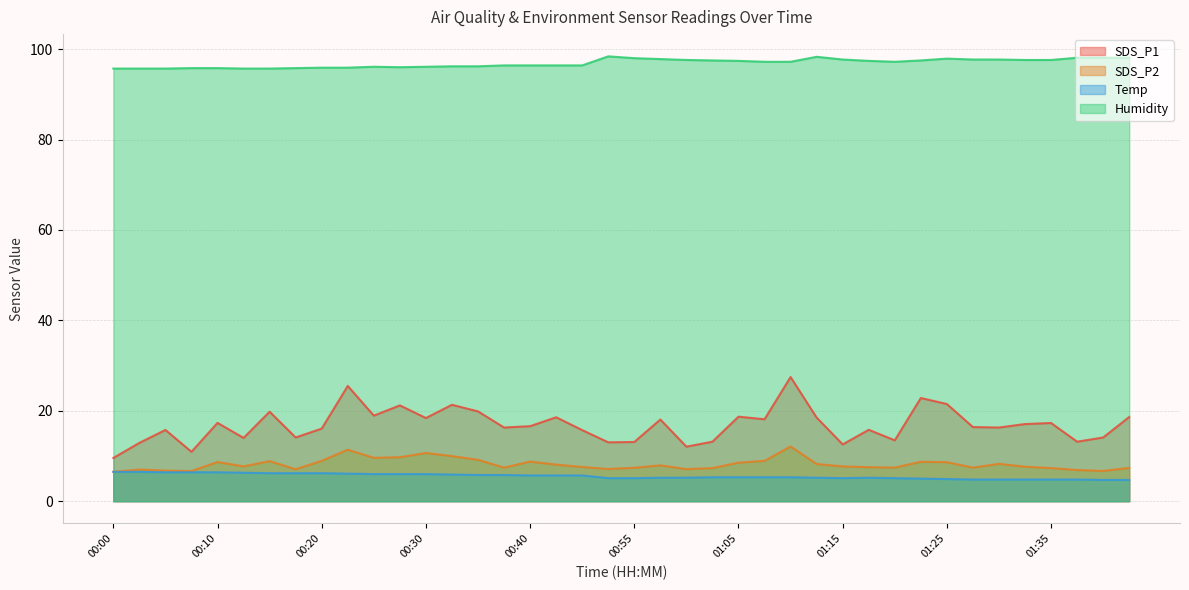

The value of SDS_P2 at 01:30 is 5.0. True or false?

False